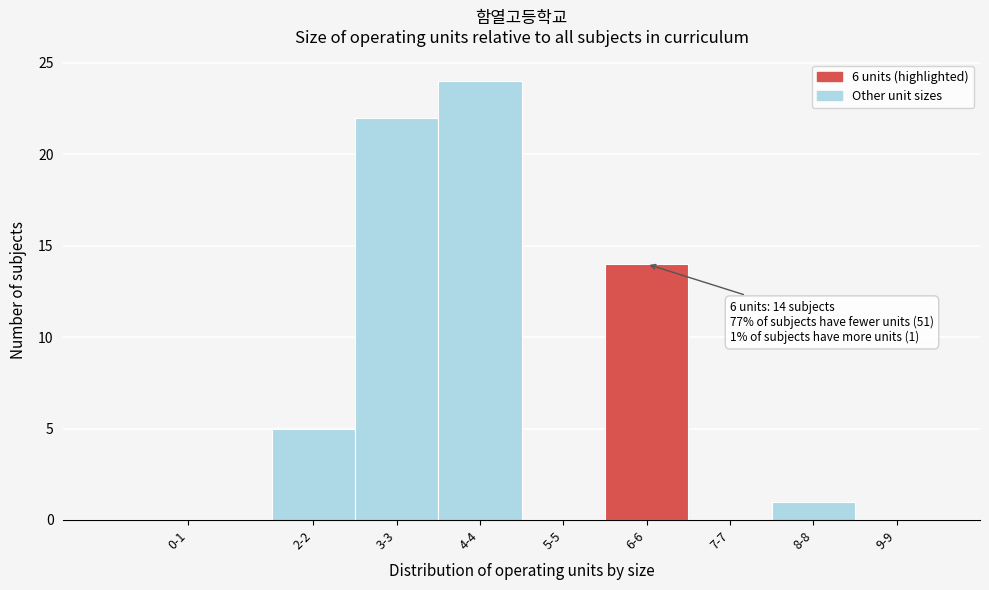

Reading right to left, what are all the values shown in this chart?

9-9=0	8-8=1	7-7=0	6-6=14	5-5=0	4-4=24	3-3=22	2-2=5	0-1=0